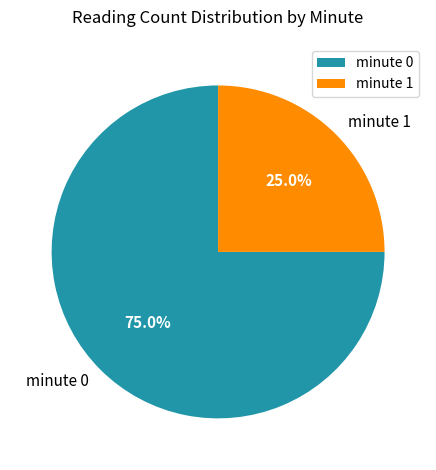

Does minute 1 account for over 50% of the chart?

No